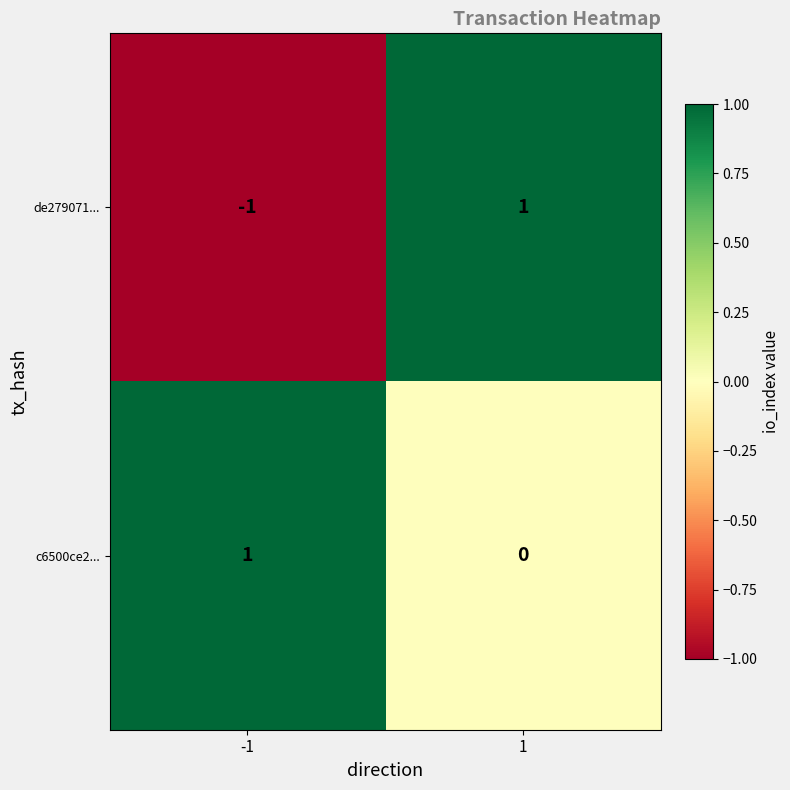

True or false: de279071... has a value of -1 at -1.

True